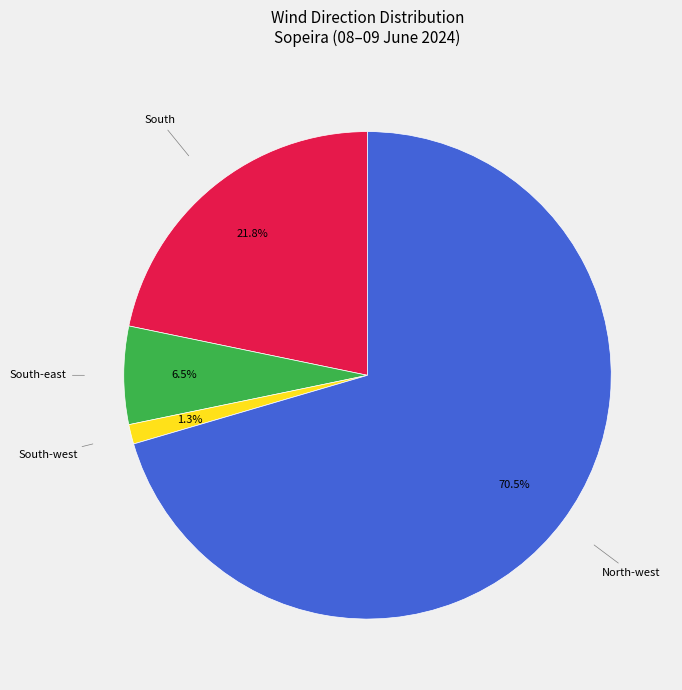

Is there any slice that represents more than half of the pie?

Yes